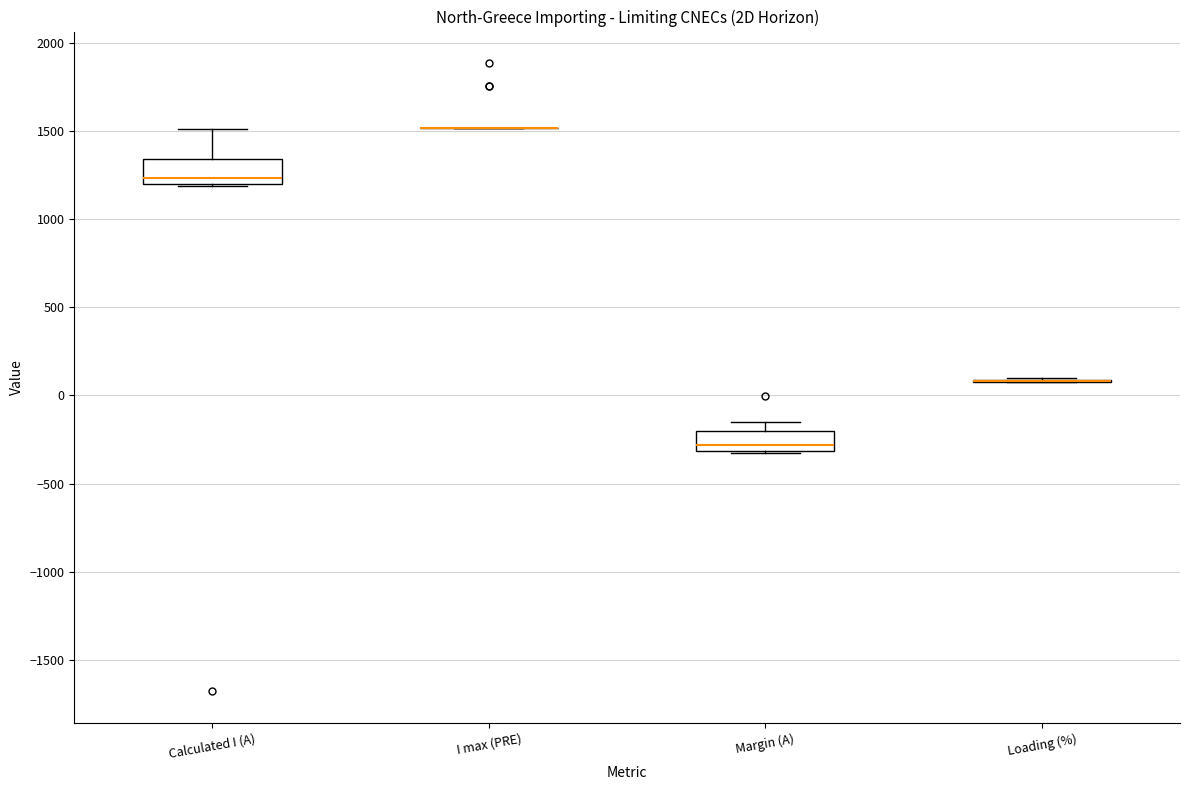

Where is the upper edge of the box for Margin (A) on the y-axis? The values are not printed on the chart, so give them approximately, as read against the axis.

-200